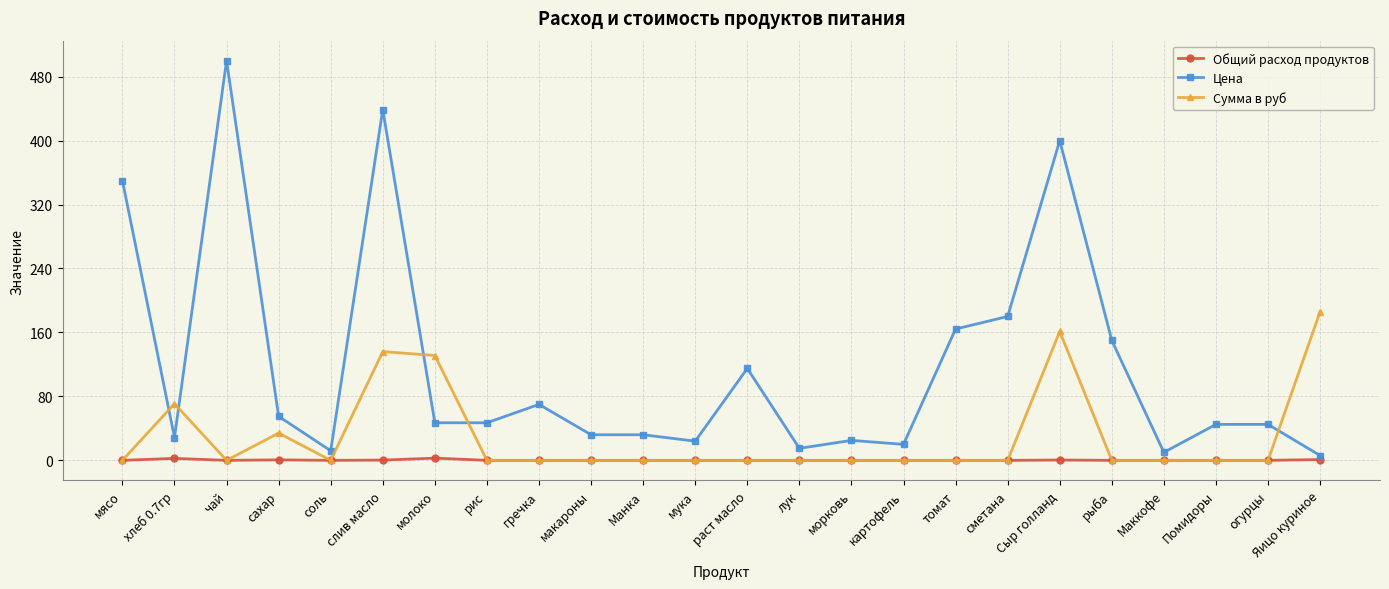

Which series has the largest range (max minus min)?

Цена